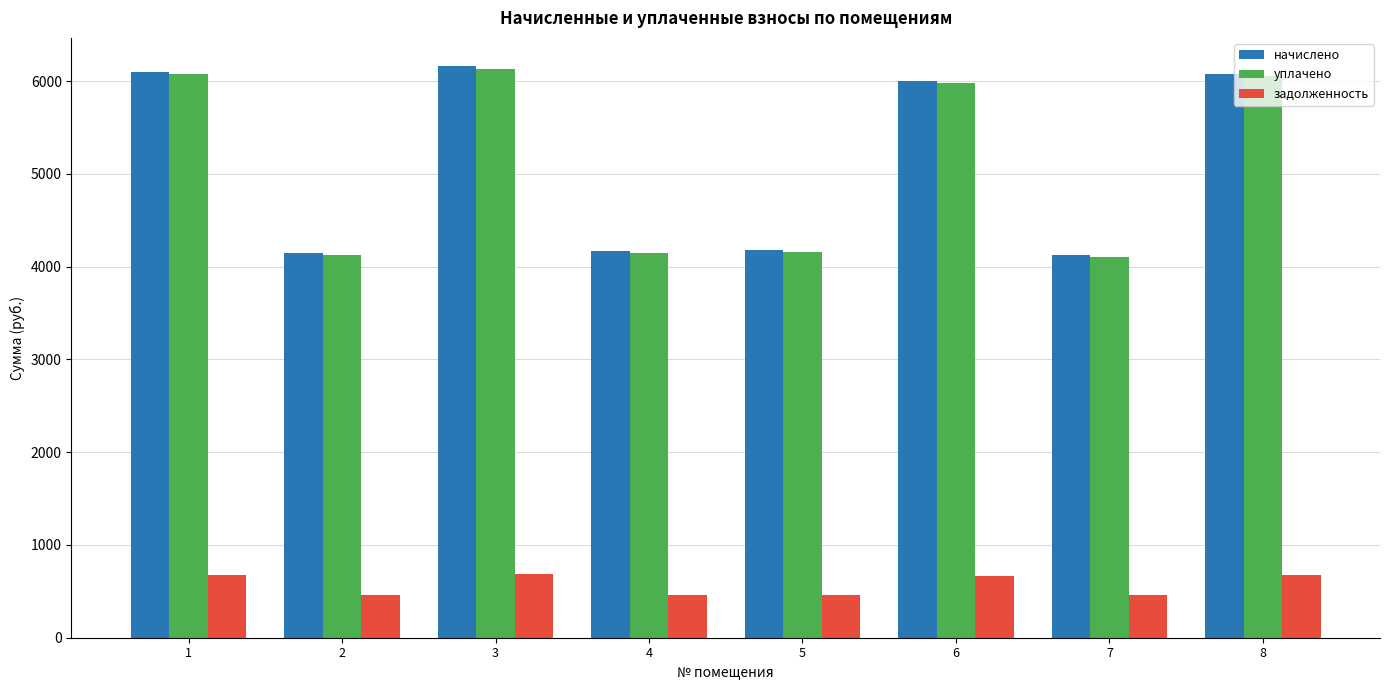

What is the smallest value displayed?

458.0